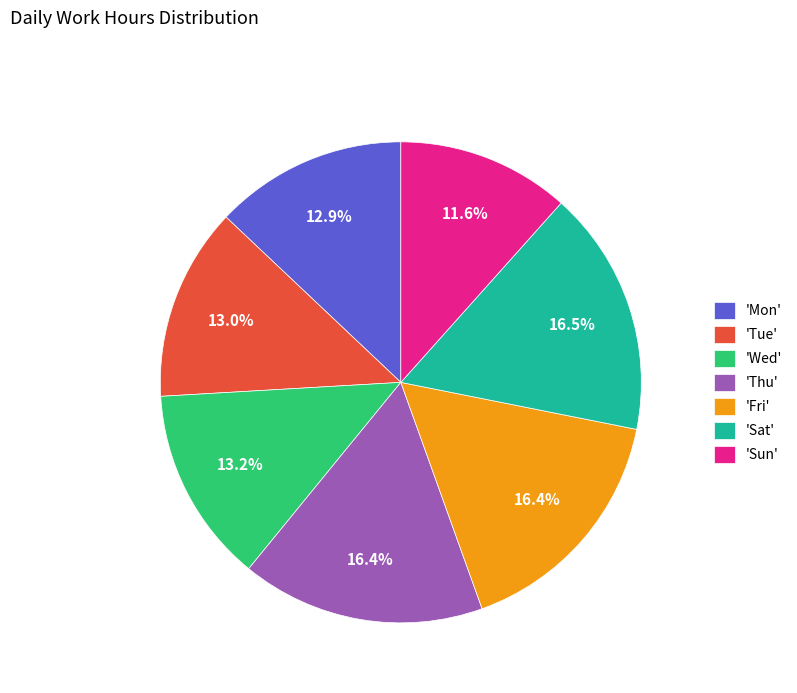

Which category has the smallest portion of the pie?

'Sun'